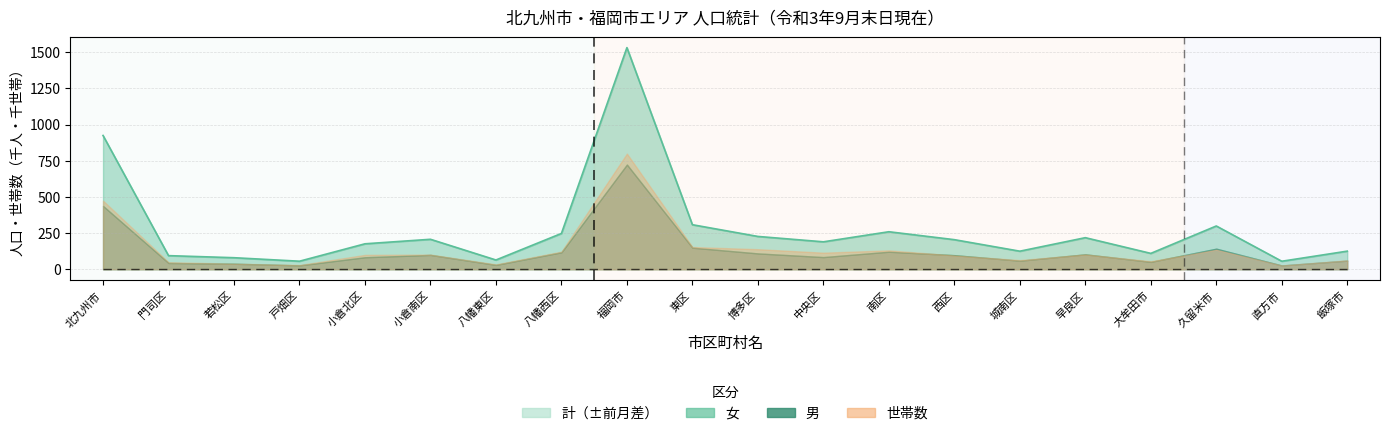

At which label does the data first exceed 204?

北九州市